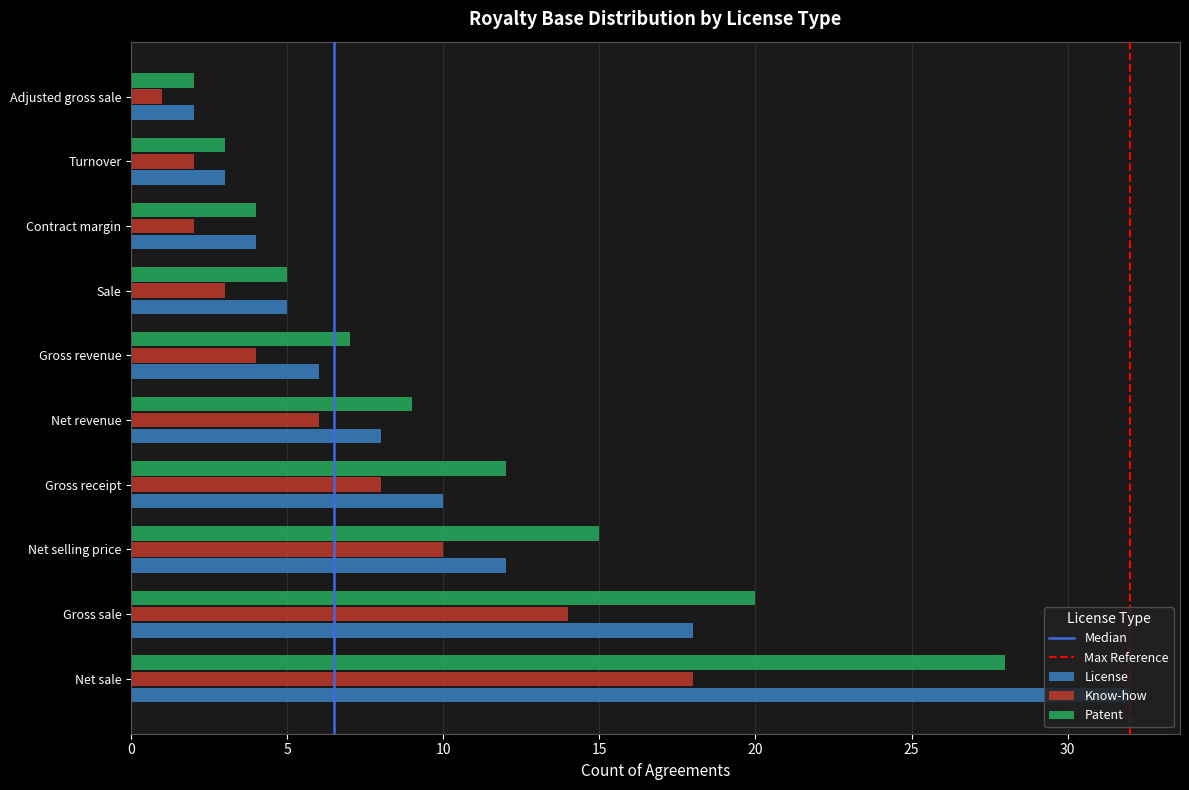

At which category does the chart reach its peak across all series?

Net sale